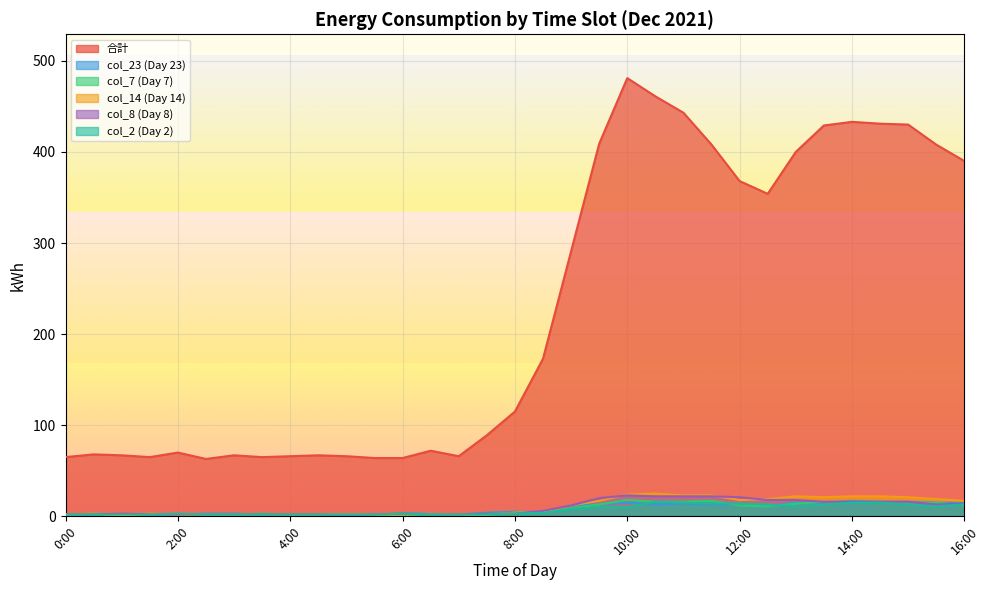

Which category has the highest value in the col_2 (Day 2) series?

10:30